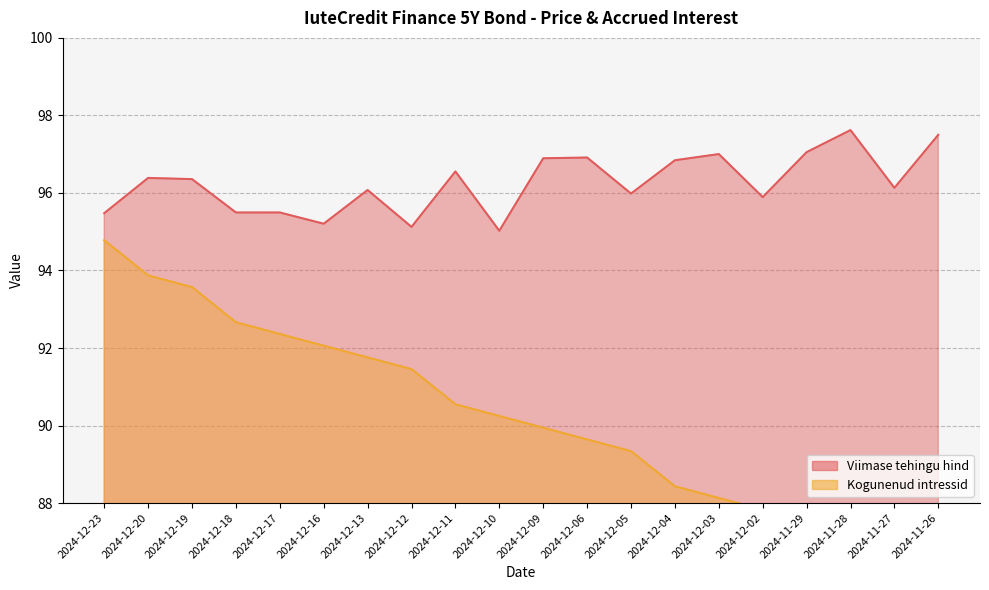

What is the difference between the maximum and minimum values in the Kogunenud intressid series?

8.8